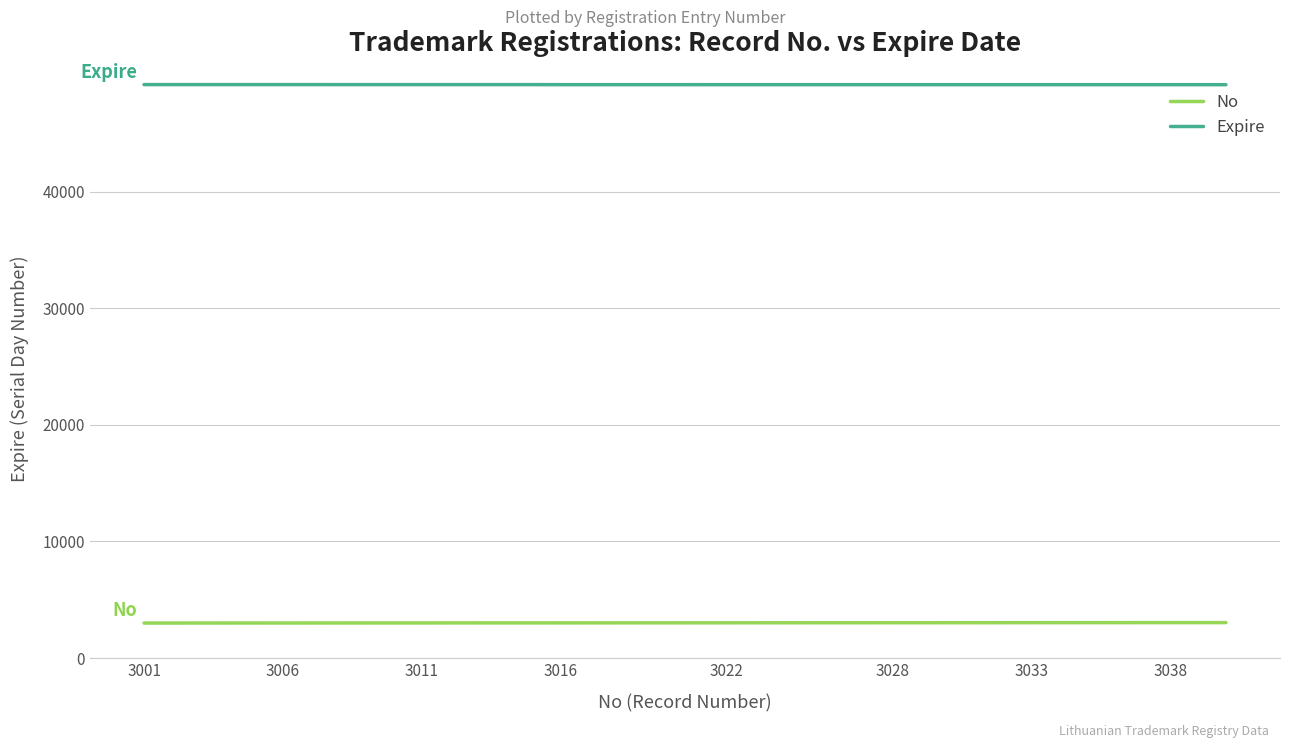

Does the chart display data point markers on the line(s)?

No